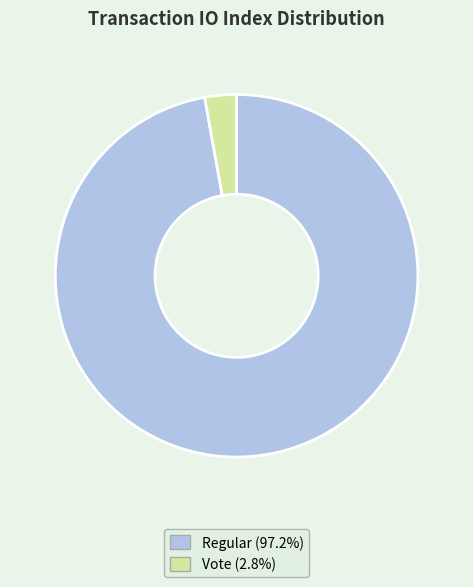

Count the number of slices in the pie.

2